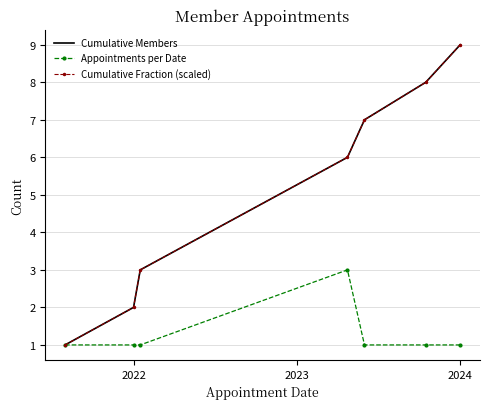

True or false: Appointments per Date and Cumulative Fraction (scaled) intersect in this chart.

False